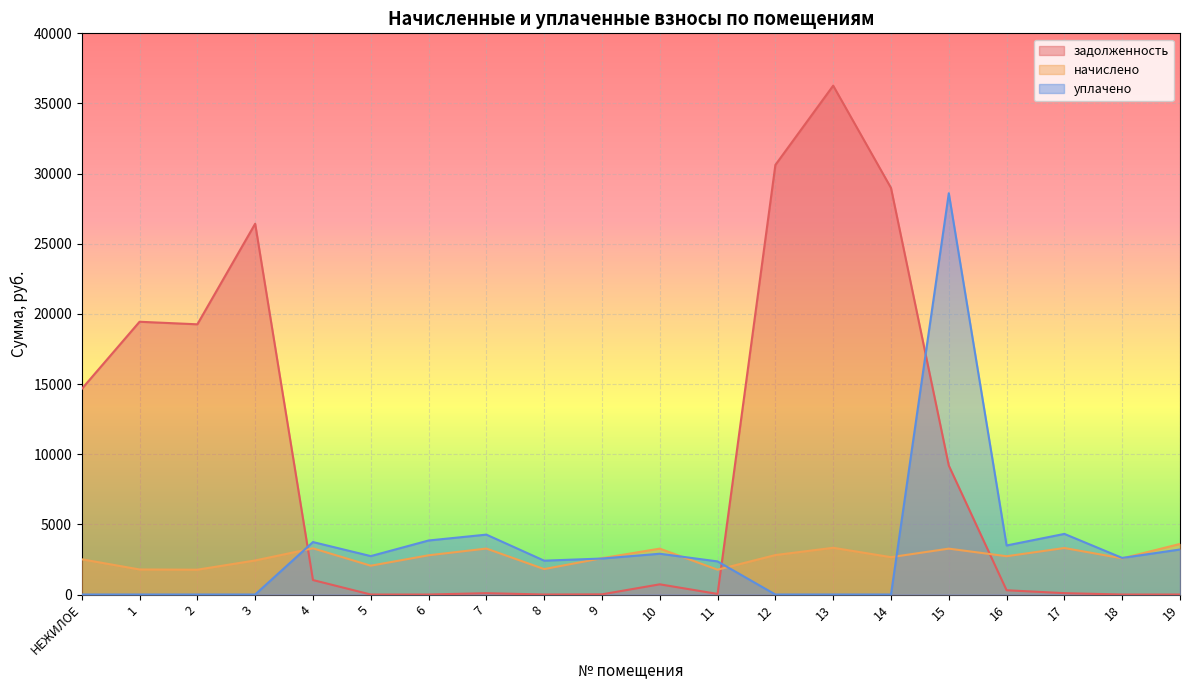

What is the average value of the начислено series?

2682.6